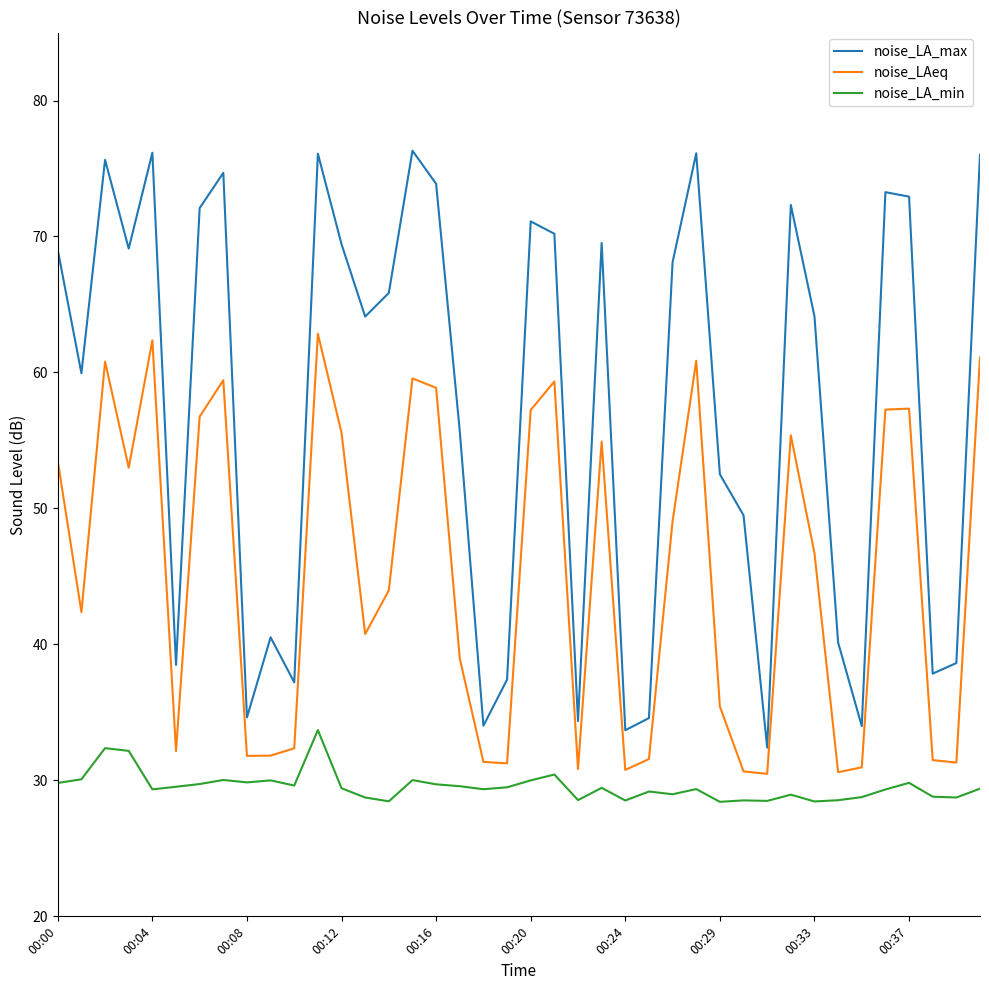

What is the difference between the maximum and minimum values in the noise_LAeq series?

32.4